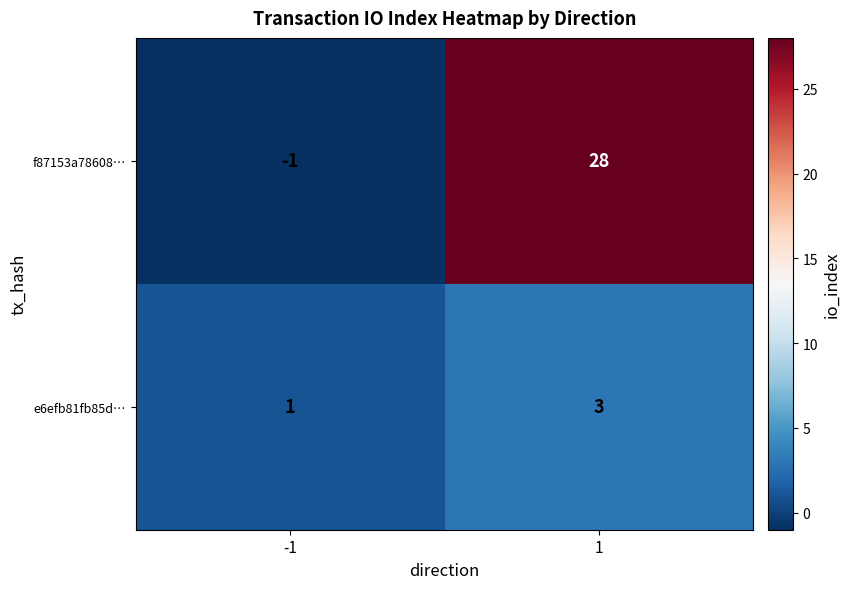

What is the average value of the f87153a78608… series?

14